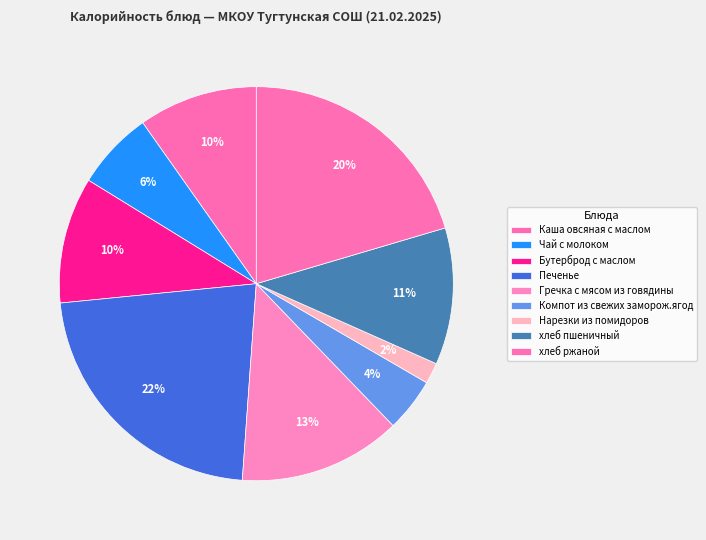

Which category has the biggest portion of the pie?

Печенье